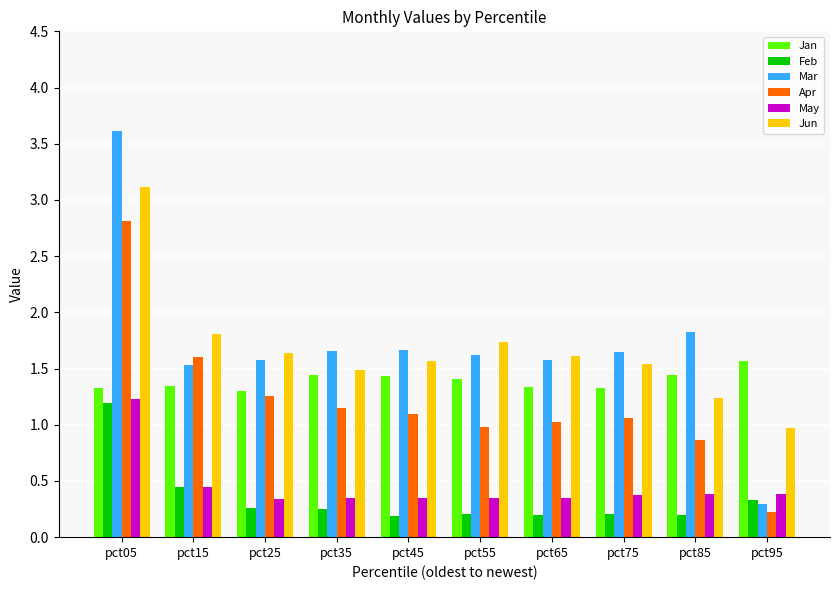

What is the sum of the Mar values at pct95 and pct85?

2.1